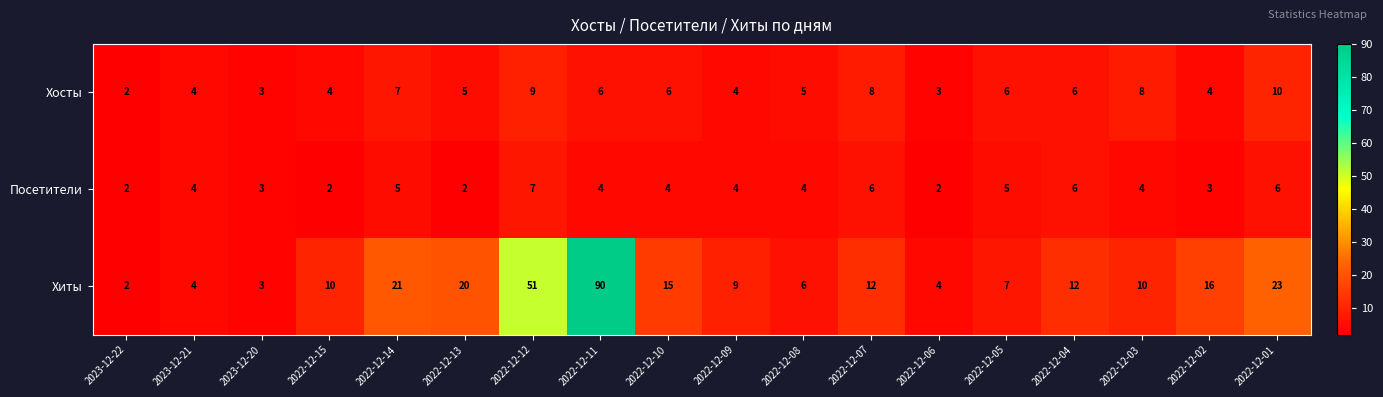

At how many categories does at least one series exceed 29?

2